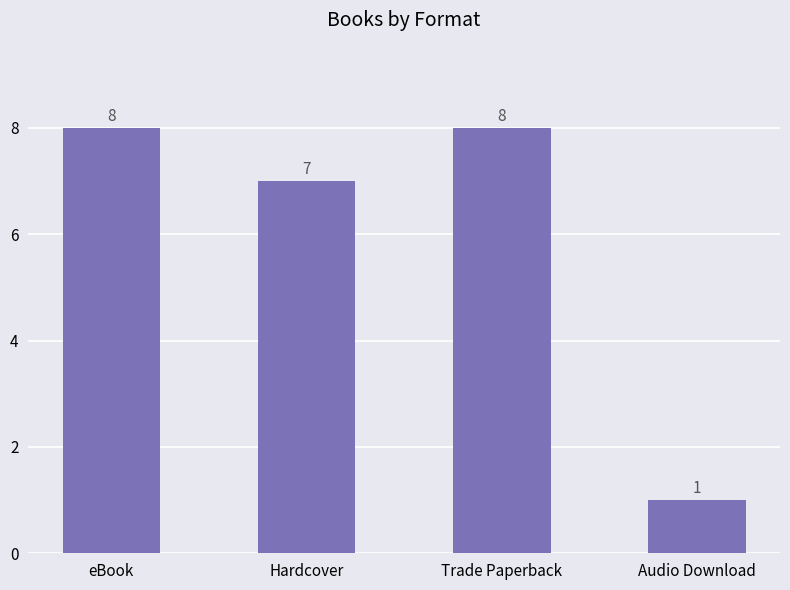

What is the label of the 3rd bar from the right?

Hardcover